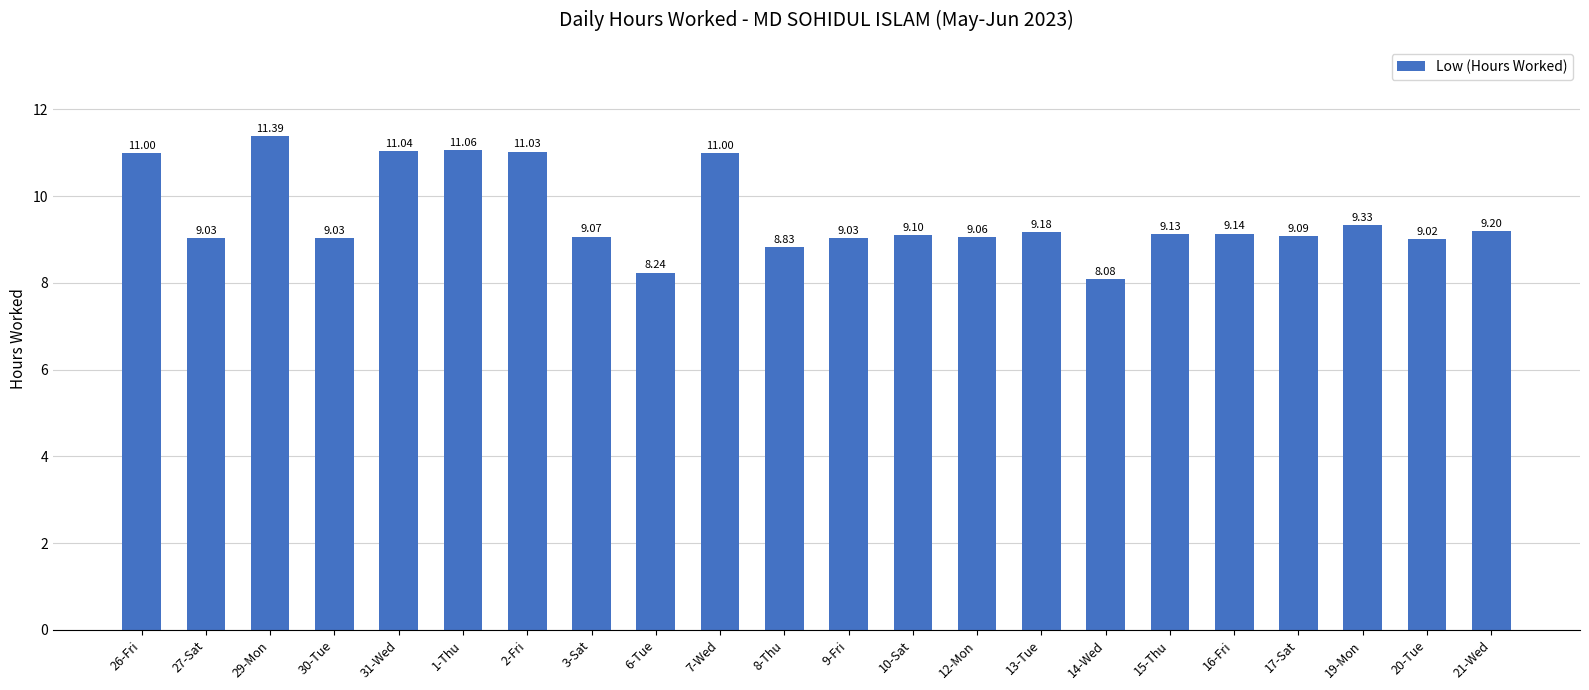

What is the sum of the values at 15-Thu and 1-Thu?

20.2